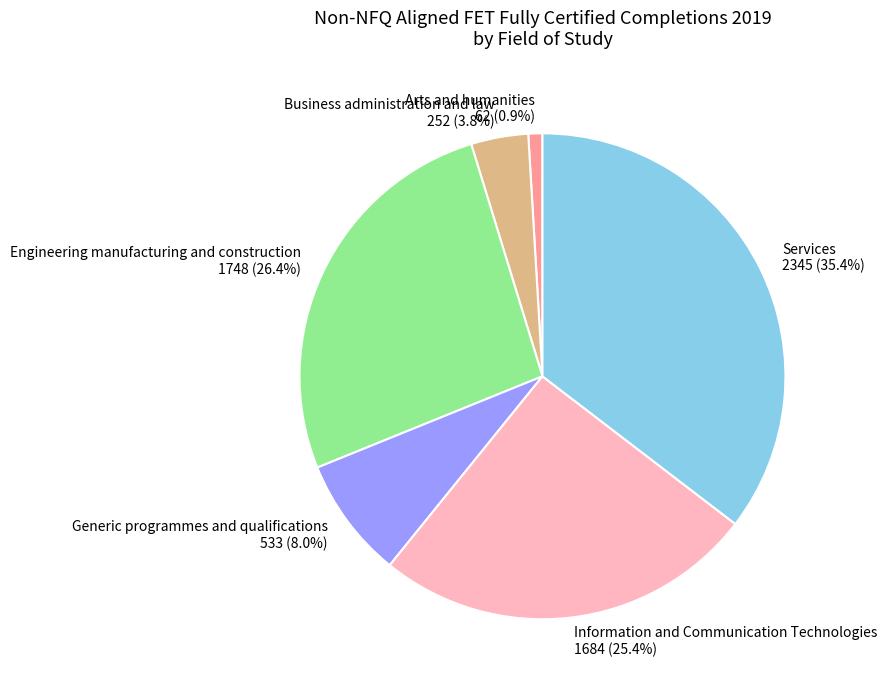

True or false: Services accounts for 29% of the total.

False